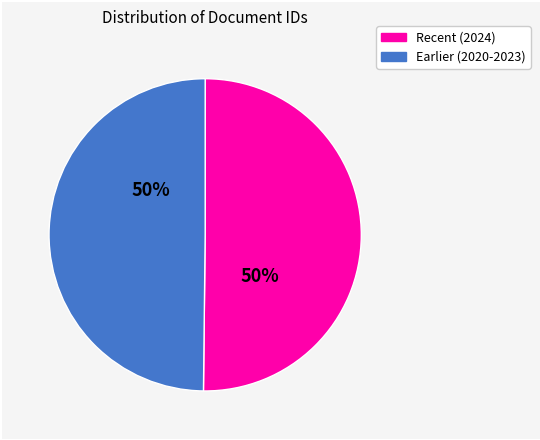

To the nearest percent, what is the average slice percentage?

50%